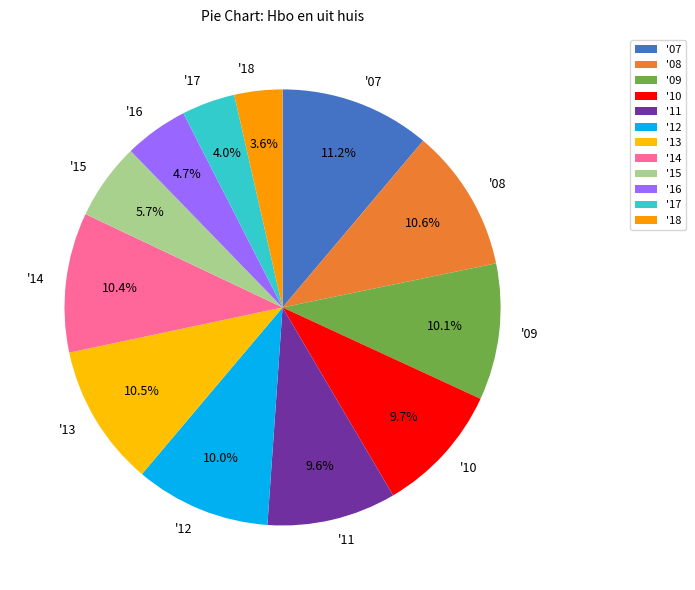

Count the number of slices in the pie.

12